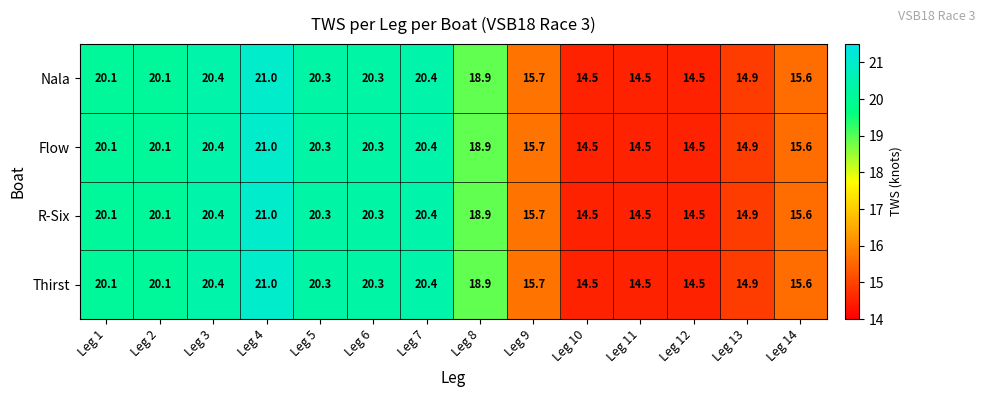

At how many categories does at least one series exceed 16?

8